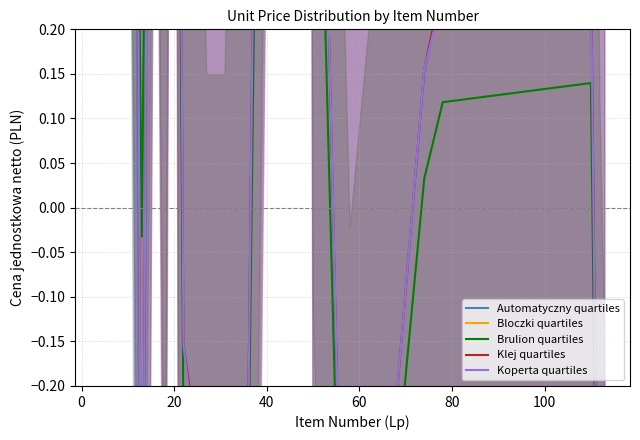

Is it true that Bloczki quartiles equals -0.7 at 8?

False